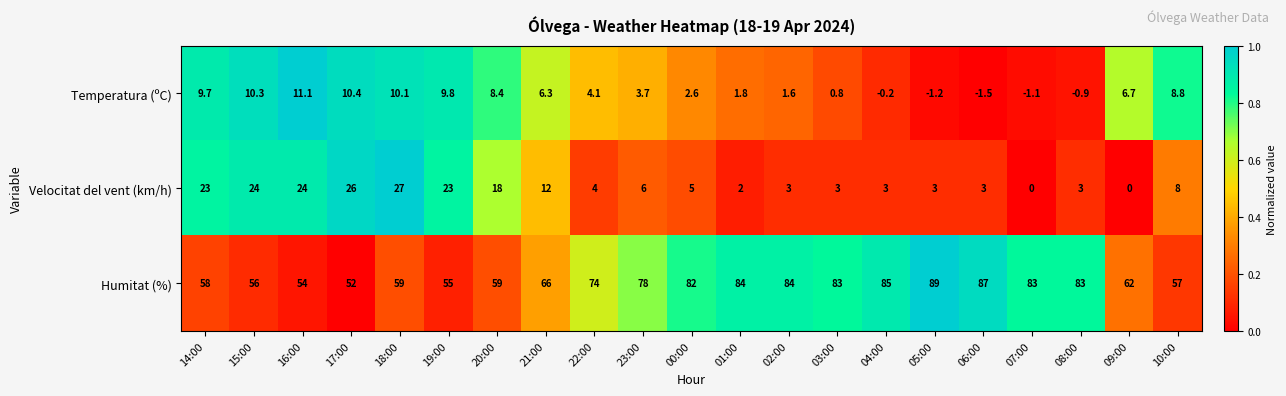

The value of Humitat (%) at 20:00 is 59.0. True or false?

True